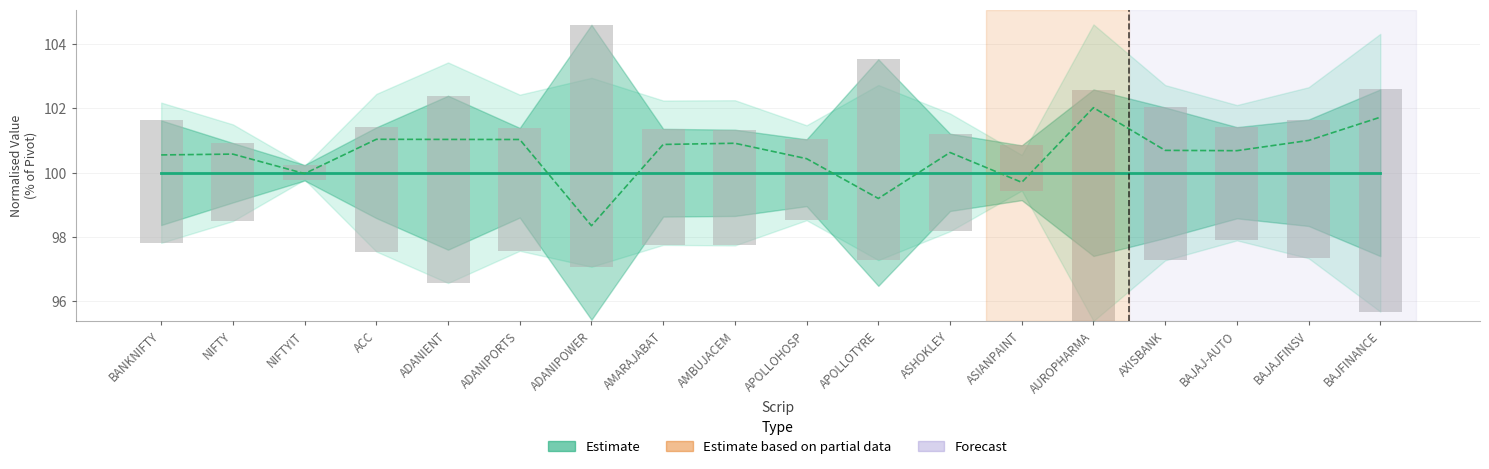

At which label is Close Rate closest to 100?

NIFTYIT